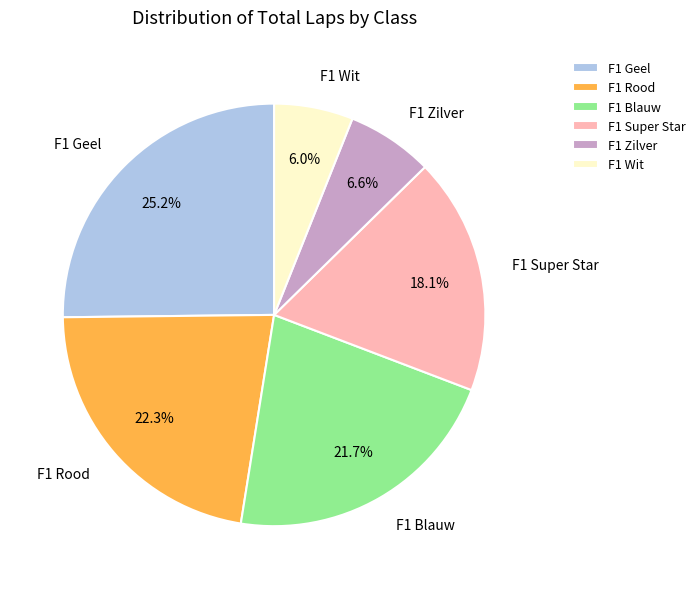

To the nearest percent, what is the difference between the F1 Geel and F1 Wit slice percentages?

19%